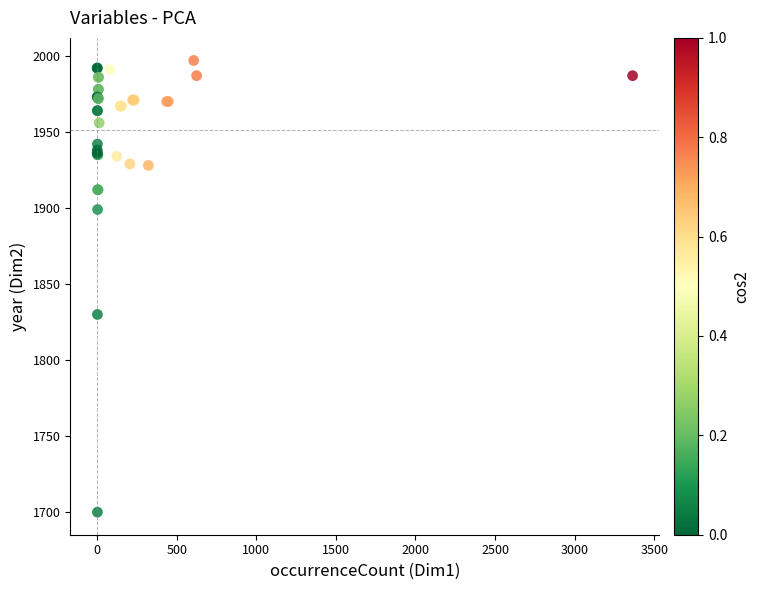

What Y value in the scatter plot is closest to 1848?

1830